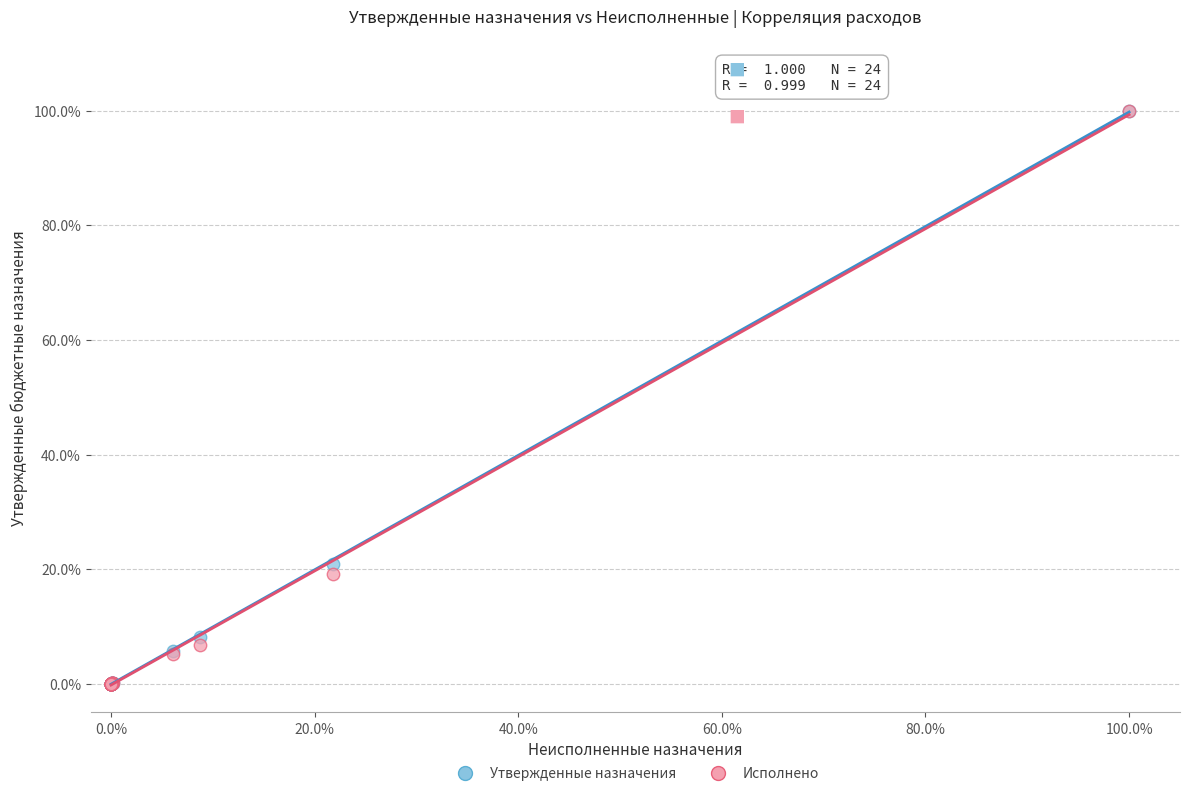

What are all the series names shown in the legend?

Утвержденные назначения, Исполнено